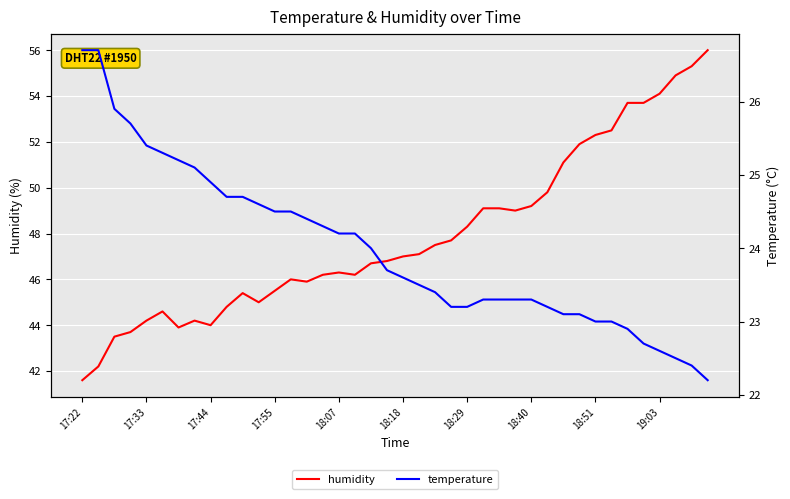

Which series changed the most between 18:18 and 18?

humidity